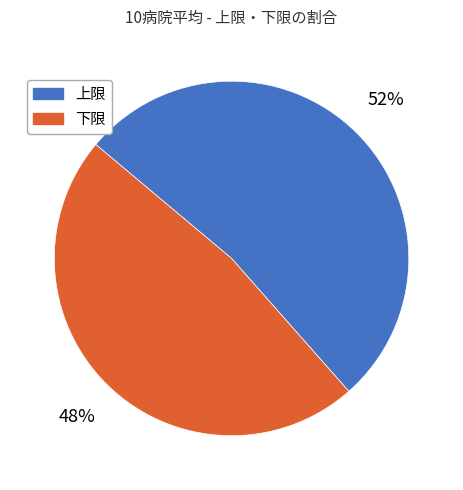

Which slice is the largest?

上限